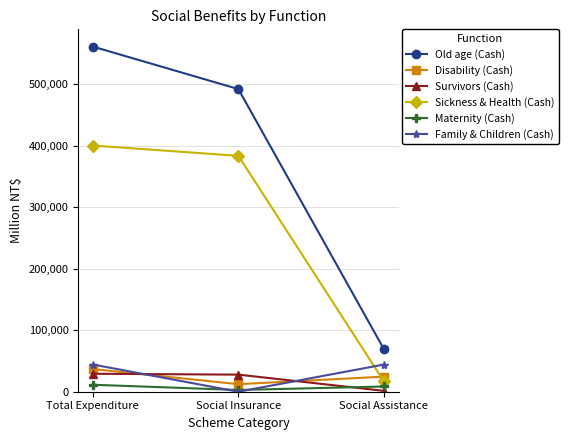

Count the Family & Children (Cash) values in the range 0 to 44239.

3